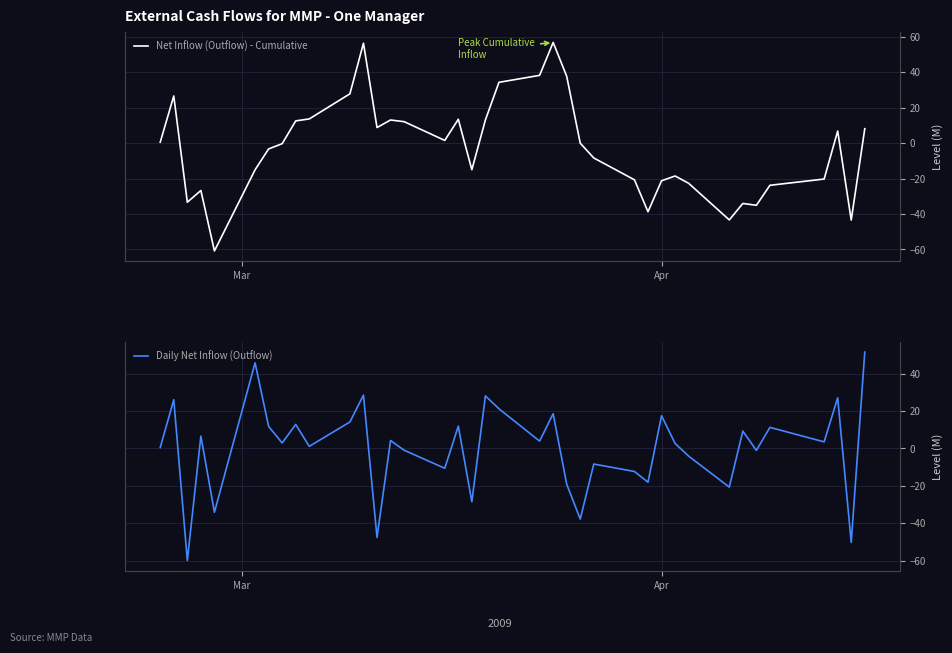

After their last crossing, which series has the higher values: Net Inflow (Outflow) - Cumulative or Daily Net Inflow (Outflow)?

Daily Net Inflow (Outflow)